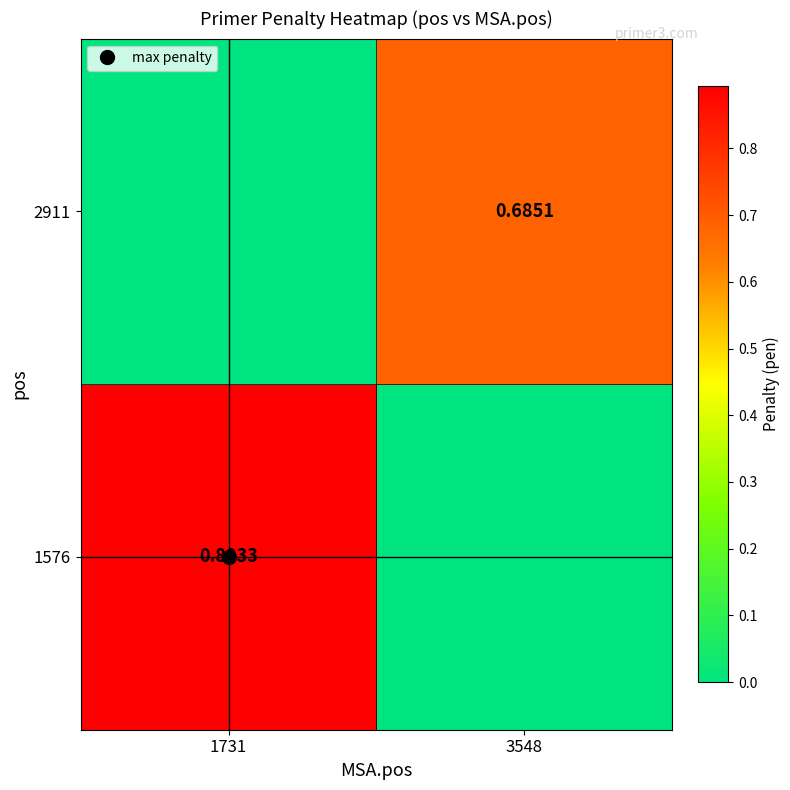

List the series in order of their peak value, lowest first.

2911, 1576